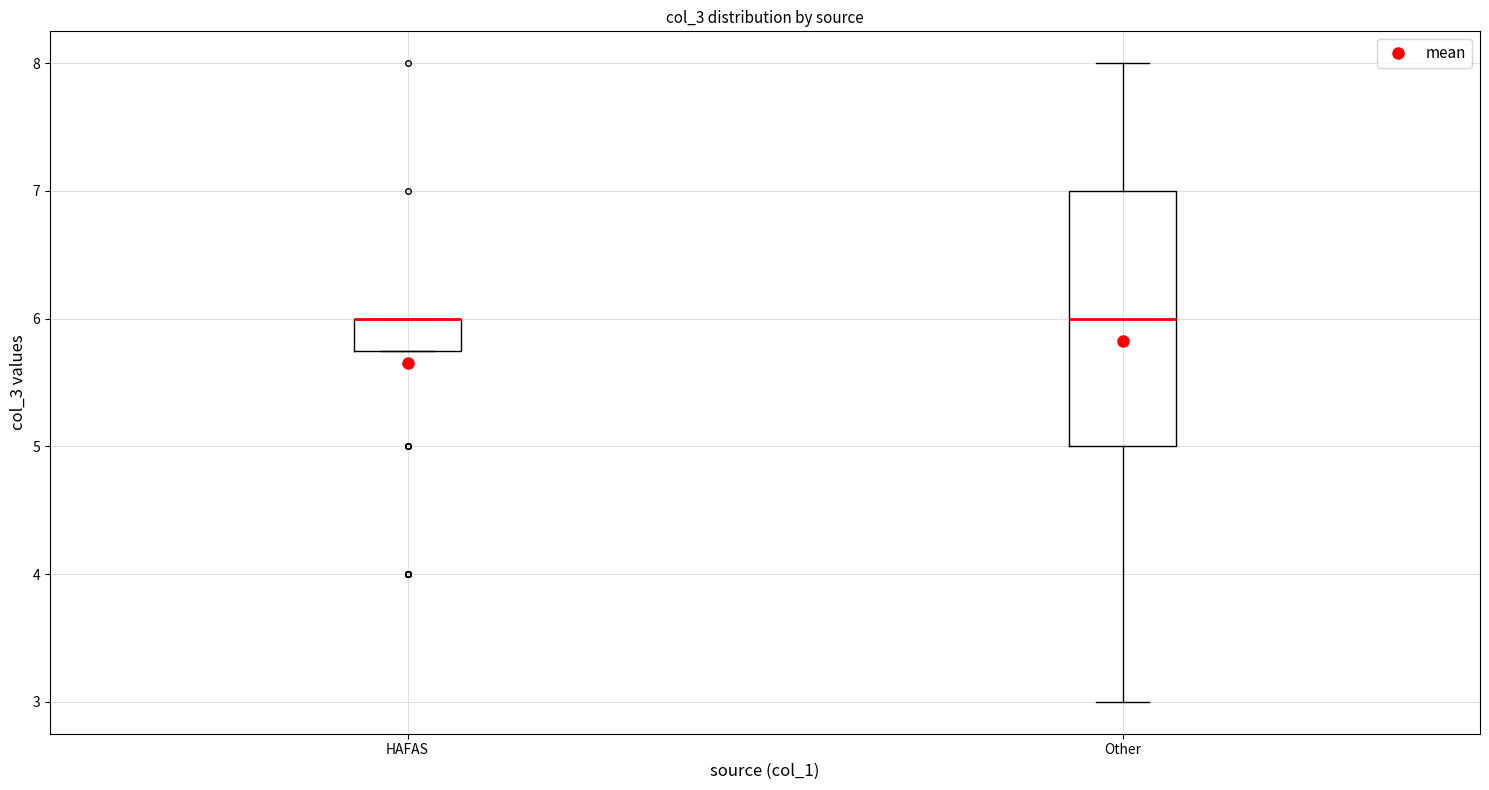

Reading left to right, transcribe this box plot: for each box, give where its median line is, the range the box spans, and where its two whiskers end, as read against the y-axis. The values are not printed on the chart, so give them approximately, as read against the axis.

HAFAS: median 6.0 (drawn on the box's upper edge), box 5.8 to 6.0, whiskers 5.8 to 6.0
Other: median 6.0, box 5.0 to 7.0, whiskers 3.0 to 8.0